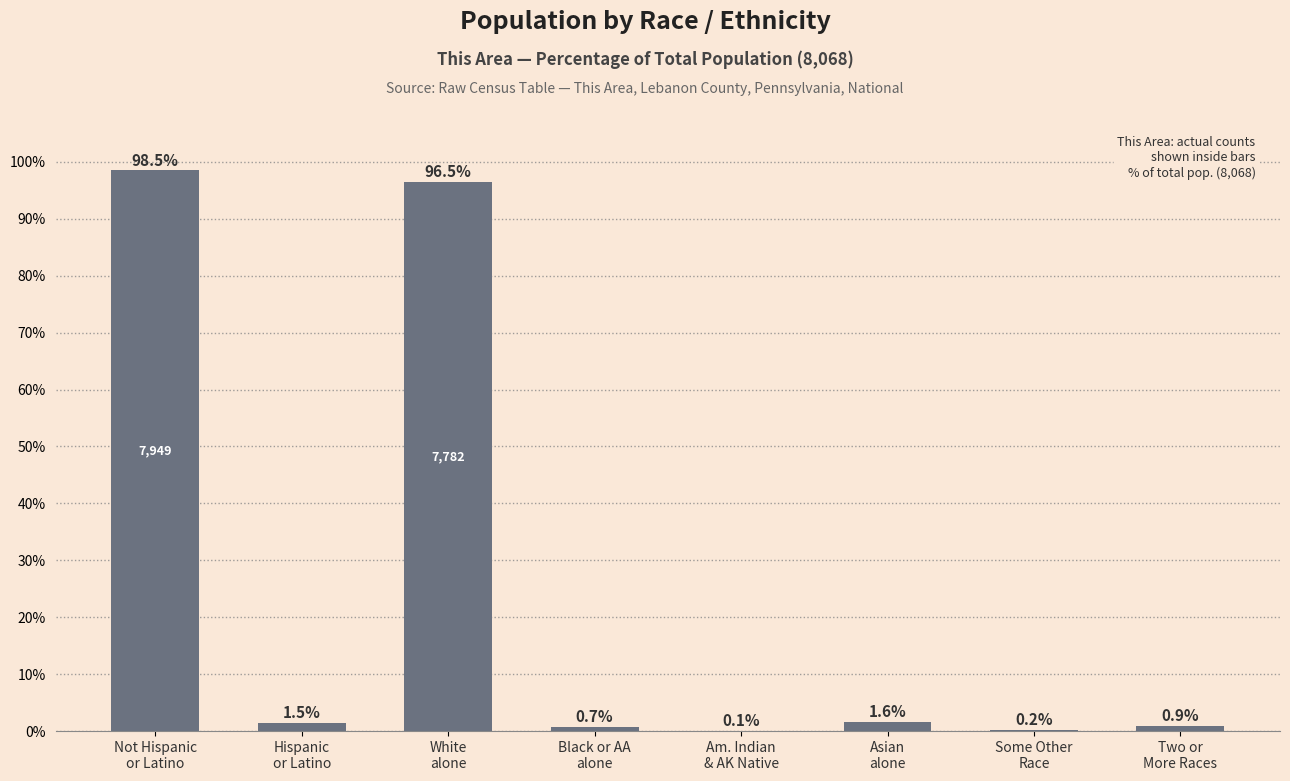

What is the greatest value displayed?

98.5